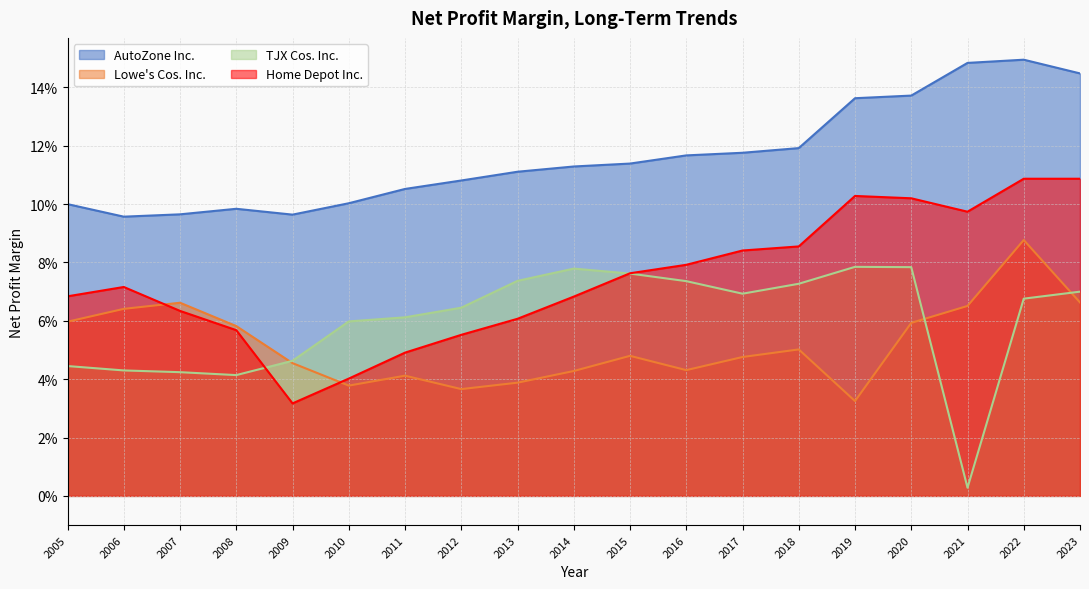

Is it true that Lowe's Cos. Inc. equals 0.1 at 2020?

False